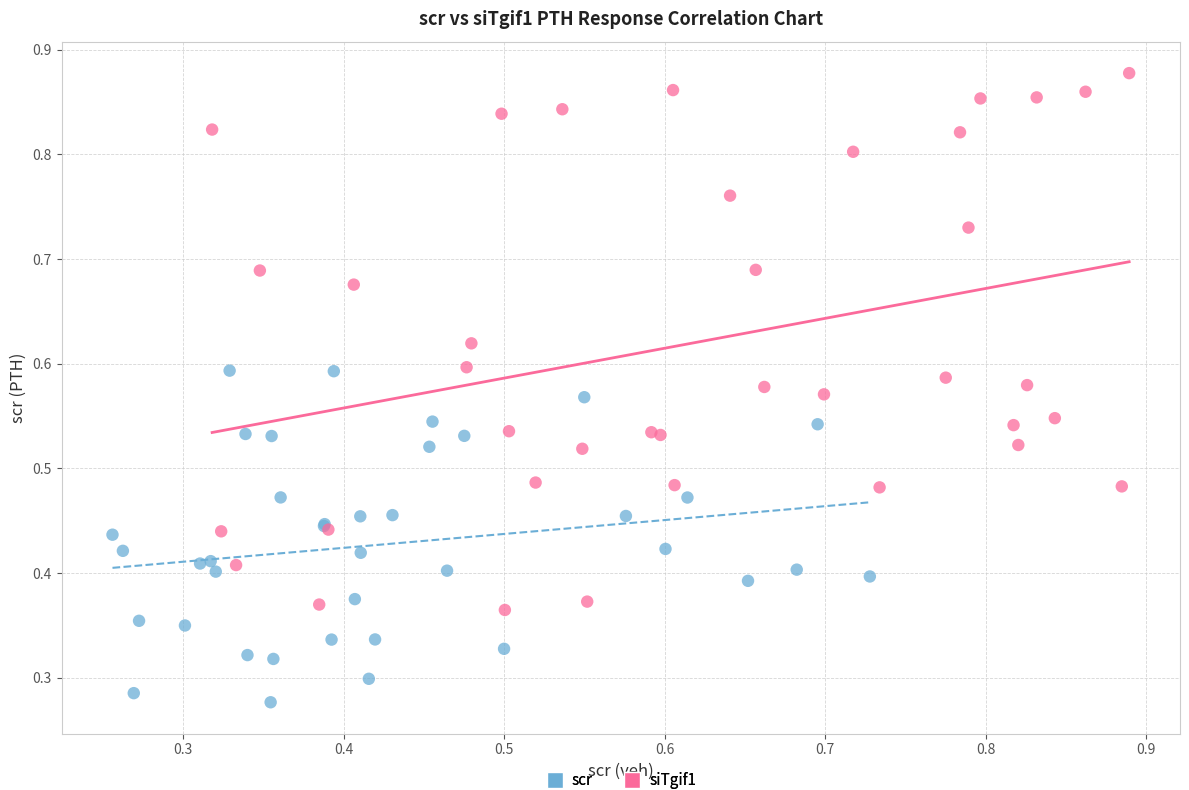

Which series contains the lowest Y value?

scr